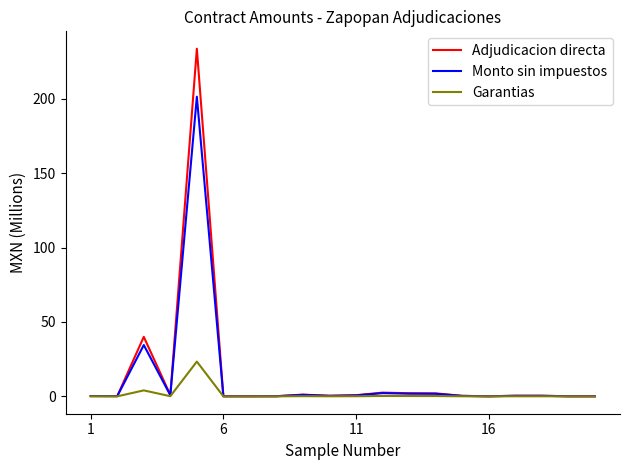

Which series has the widest spread of values?

Adjudicacion directa